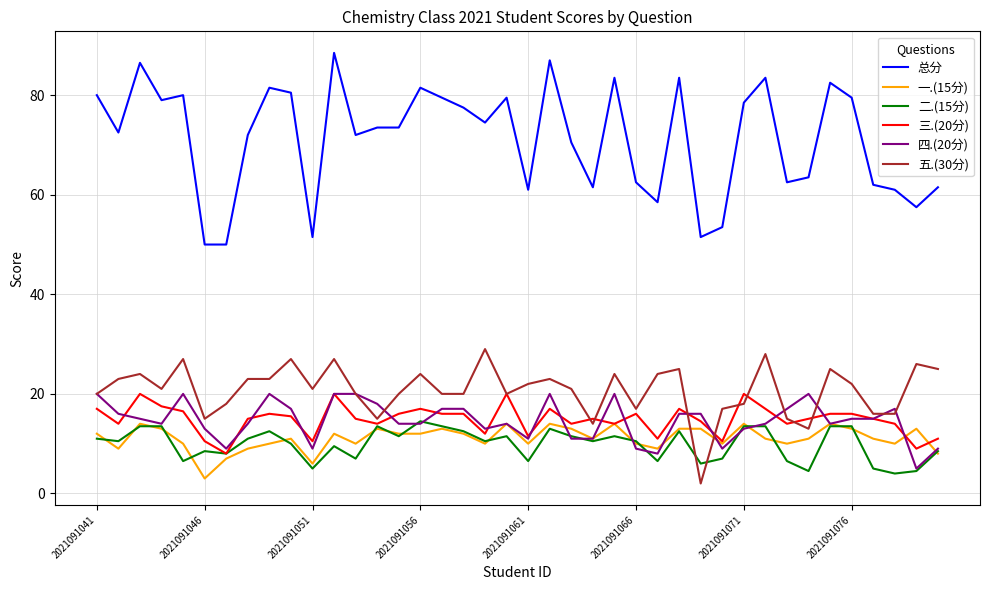

What is the minimum value for 五.(30分)?

2.0